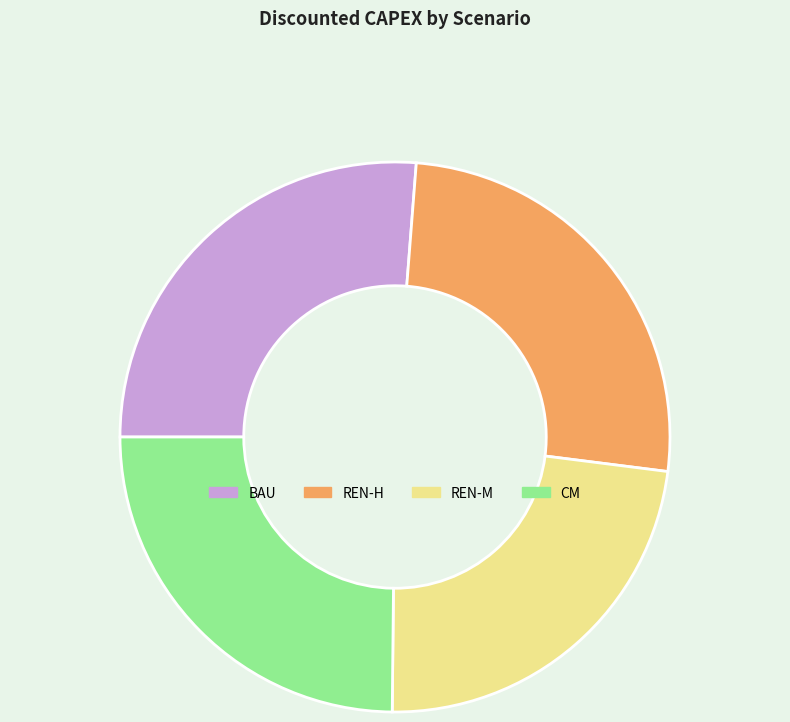

True or false: BAU accounts for 26% of the total.

True